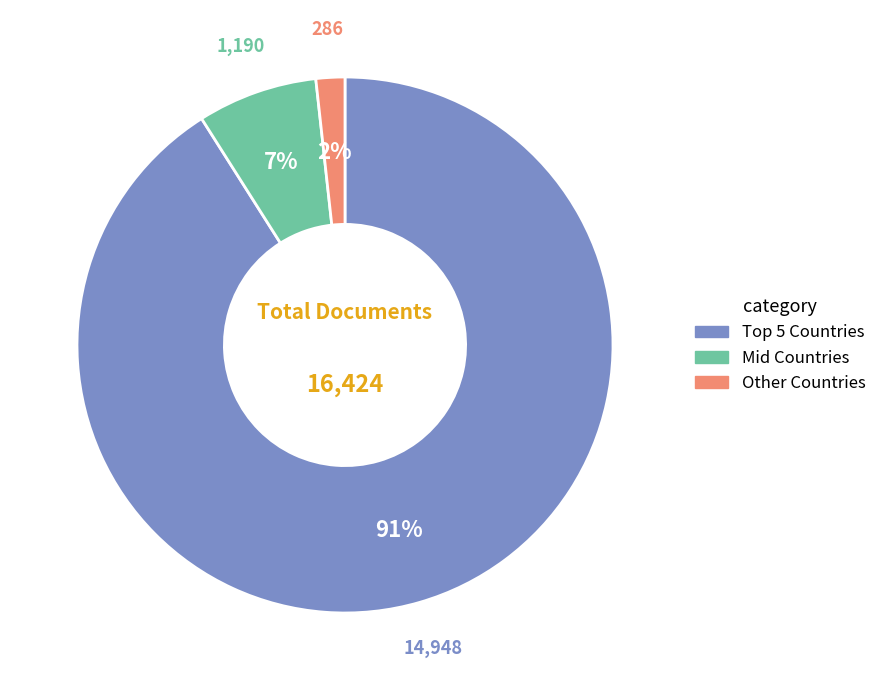

To the nearest percent, what is the difference between the largest and smallest slice percentages?

89%